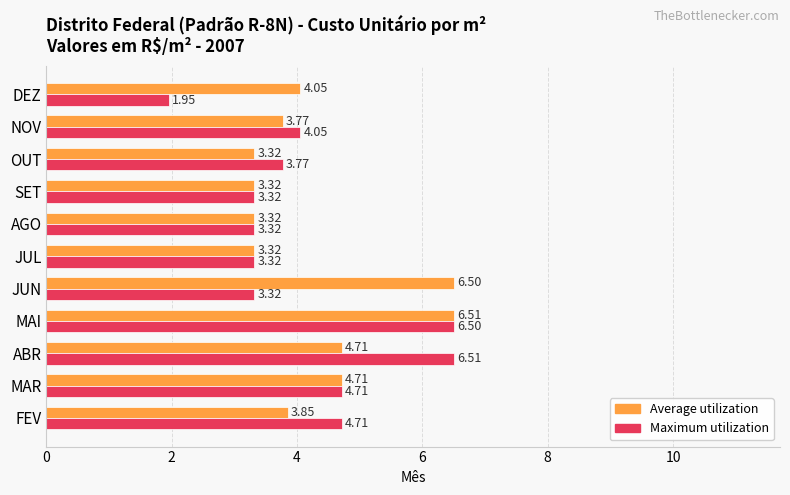

At which category does the chart reach its minimum across all series?

DEZ